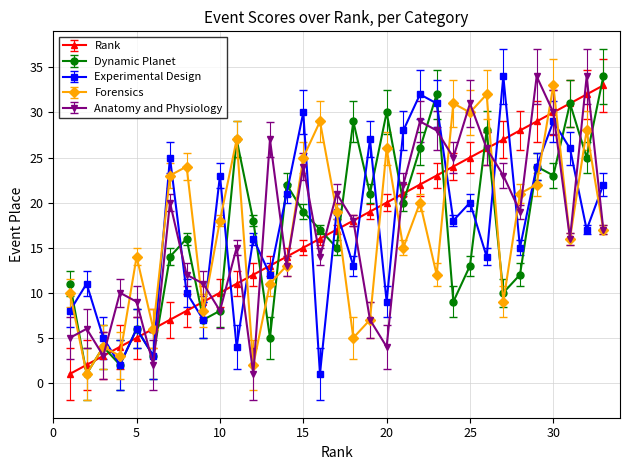

How many data points in Anatomy and Physiology are less than 17?

16